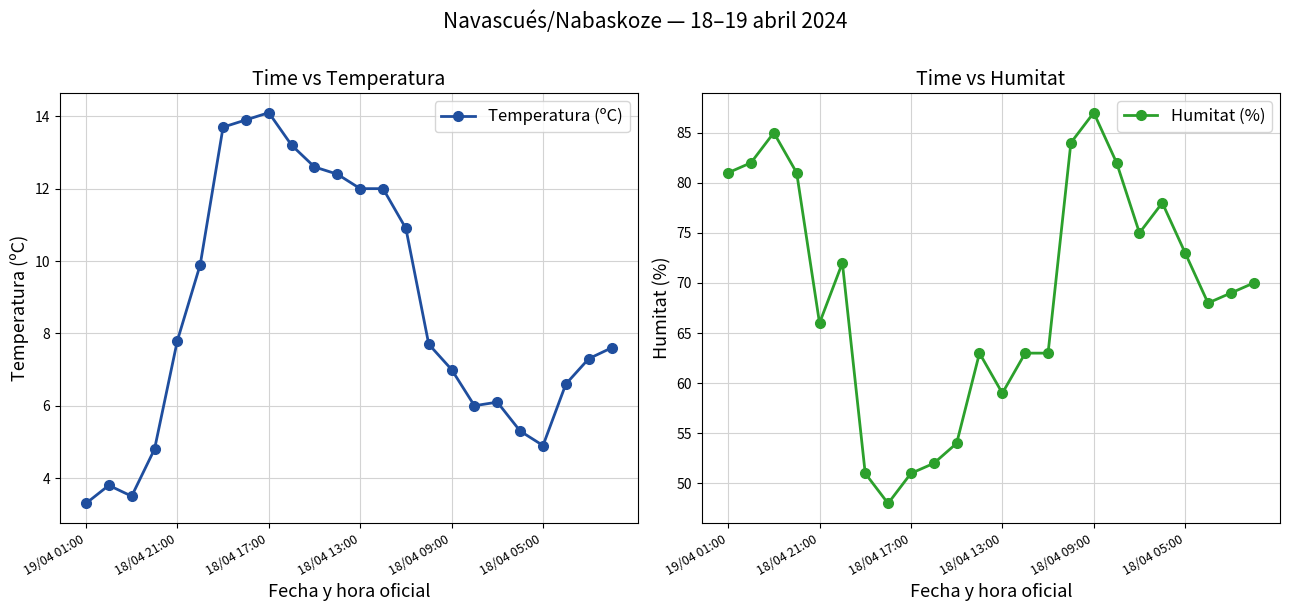

The Humitat (%) series shows 146.1 at 18/04 09:00. True or false?

False